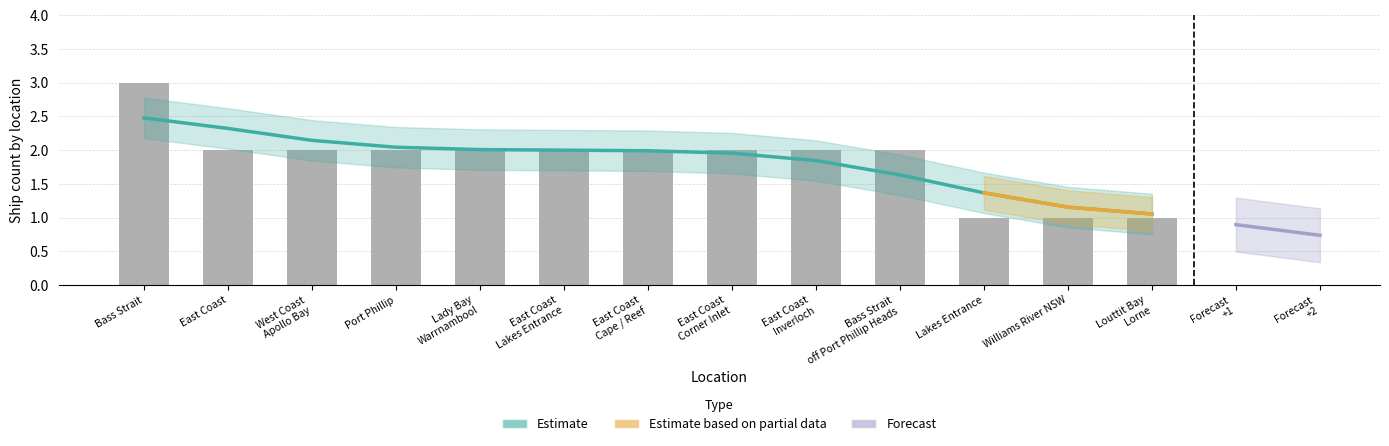

How many data points are above 2?

1